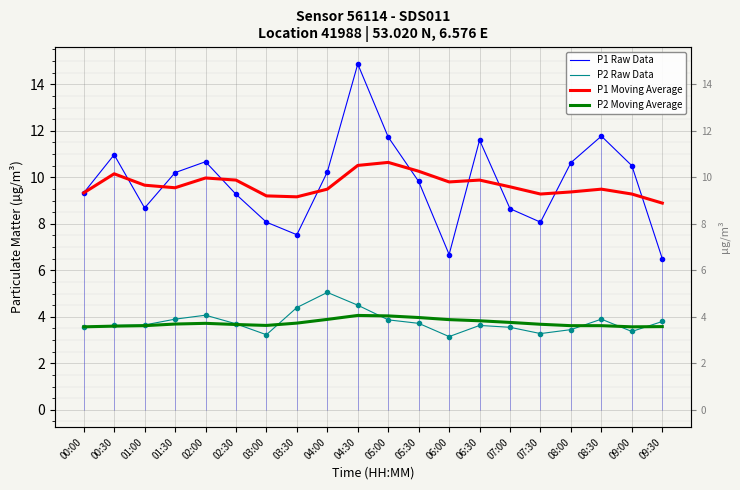

Reading left to right, transcribe all the data shown in this chart.

P1 Raw Data: 9.3	11.0	8.7	10.2	10.7	9.3	8.1	7.5	10.2	14.9	11.7	9.8	6.7	11.6	8.7	8.1	10.6	11.8	10.5	6.5
P2 Raw Data: 3.6	3.6	3.6	3.9	4.1	3.7	3.2	4.4	5.0	4.5	3.9	3.7	3.1	3.6	3.5	3.3	3.5	3.9	3.4	3.8
P1 Moving Average: 9.3	10.2	9.7	9.6	10.0	9.9	9.2	9.2	9.5	10.5	10.6	10.3	9.8	9.9	9.6	9.3	9.4	9.5	9.3	8.9
P2 Moving Average: 3.6	3.6	3.6	3.7	3.7	3.7	3.6	3.7	3.9	4.1	4.0	4.0	3.9	3.8	3.8	3.7	3.6	3.6	3.6	3.6